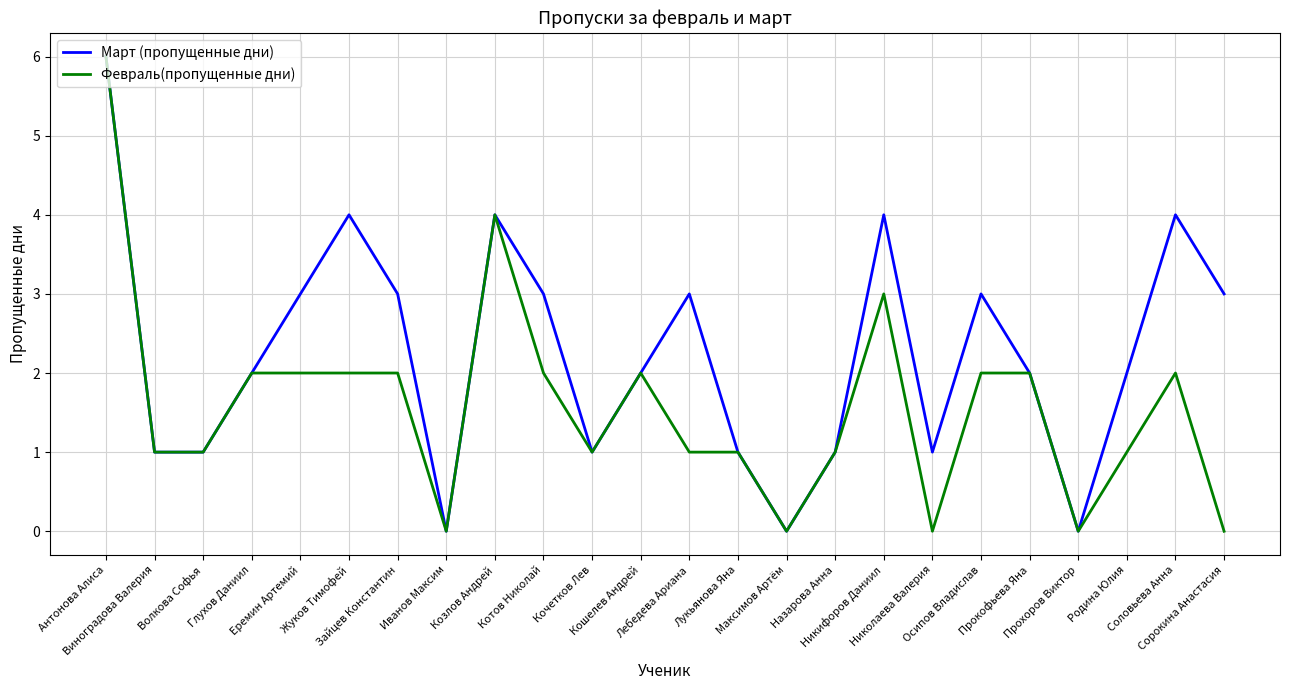

Rank the series by their average value, from highest to lowest.

Март (пропущенные дни), Февраль(пропущенные дни)